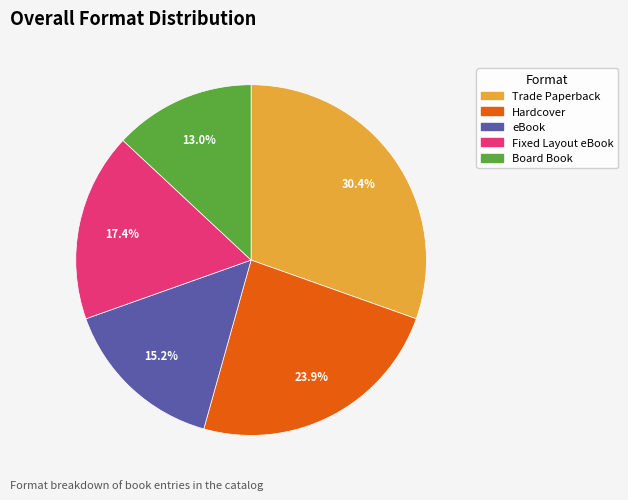

Which slice is the smallest?

Board Book